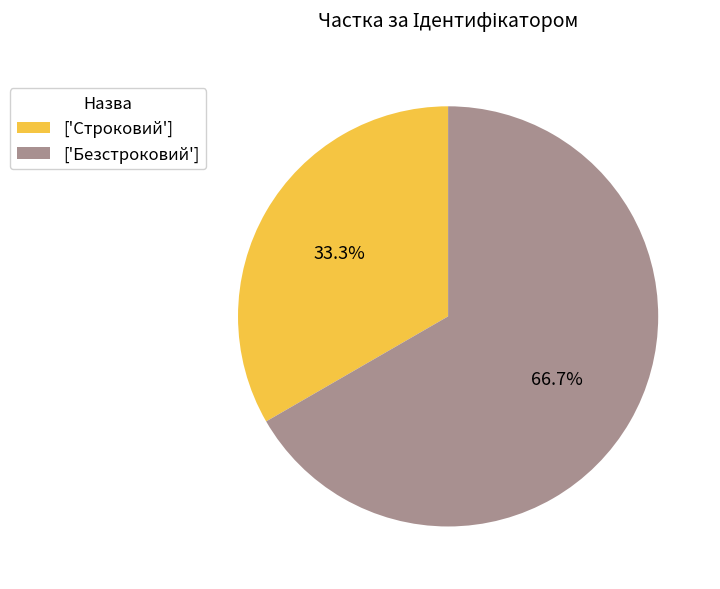

Which category has the smallest portion of the pie?

['Строковий']